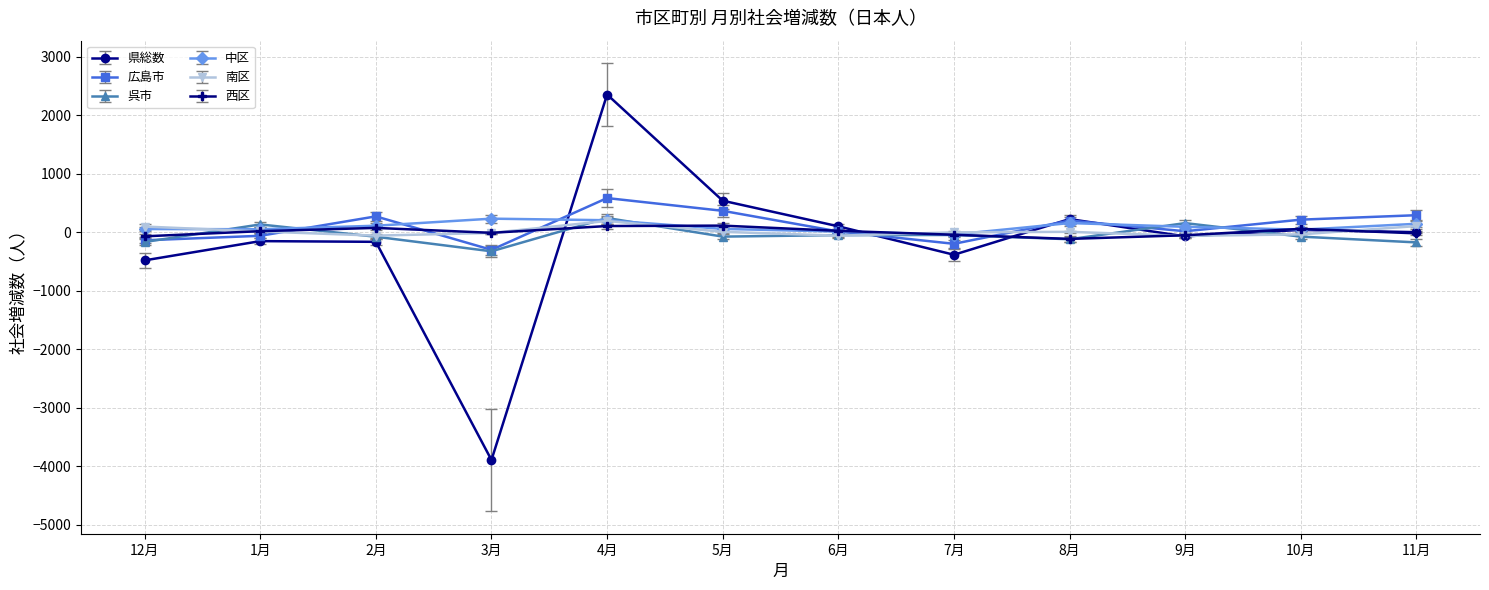

What is the minimum value shown in the chart?

-3895